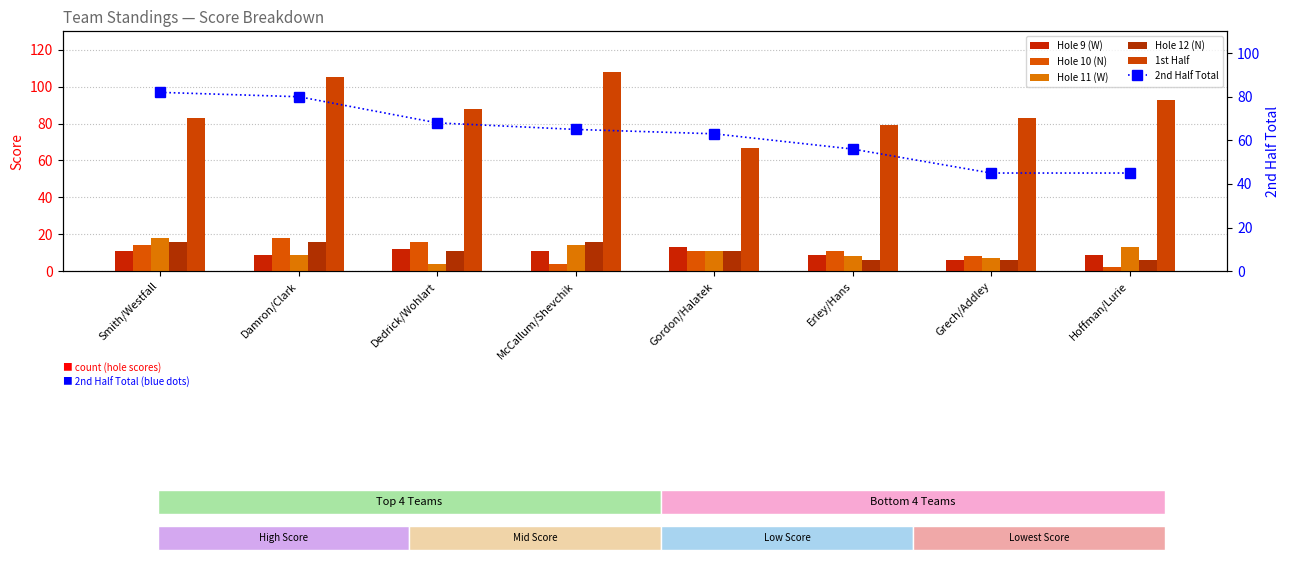

Which series has the largest total across all categories?

1st Half